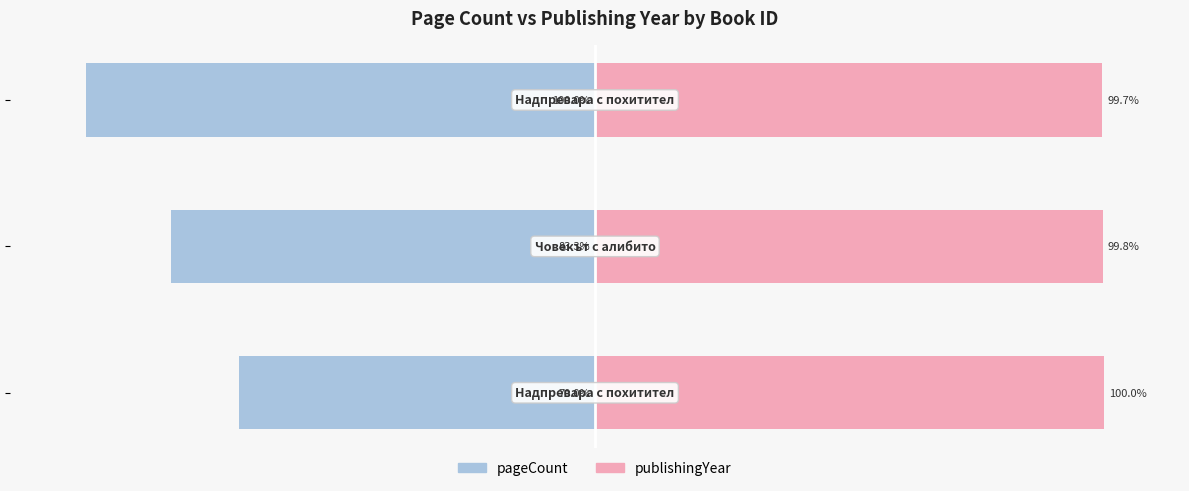

What is the difference between the highest and lowest values at −50?

199.7